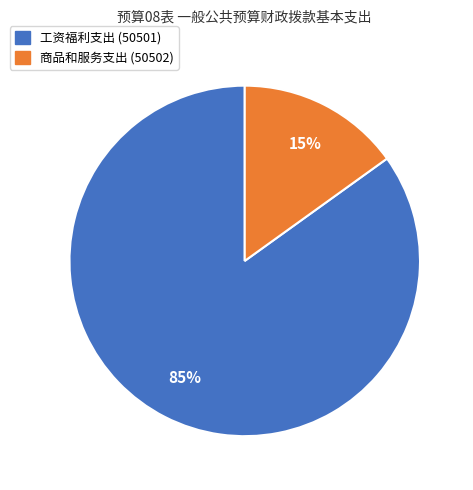

To the nearest percent, what is the average slice percentage?

50%